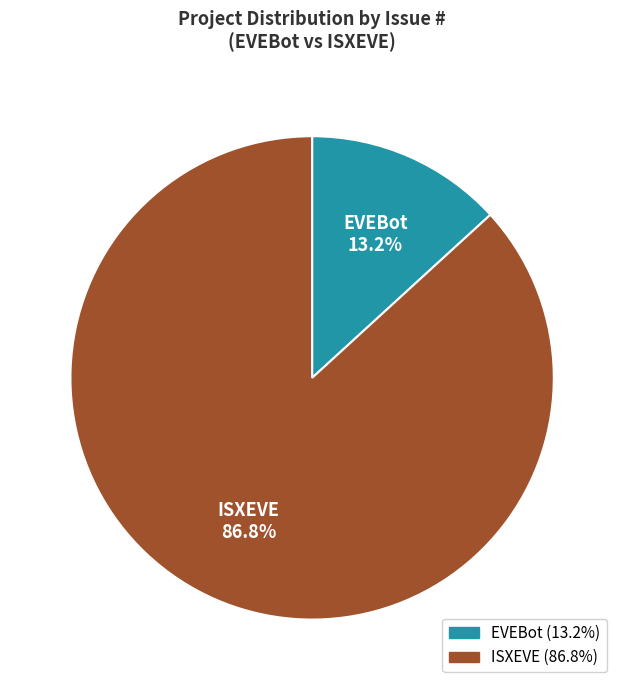

Is there any slice that represents more than half of the pie?

Yes